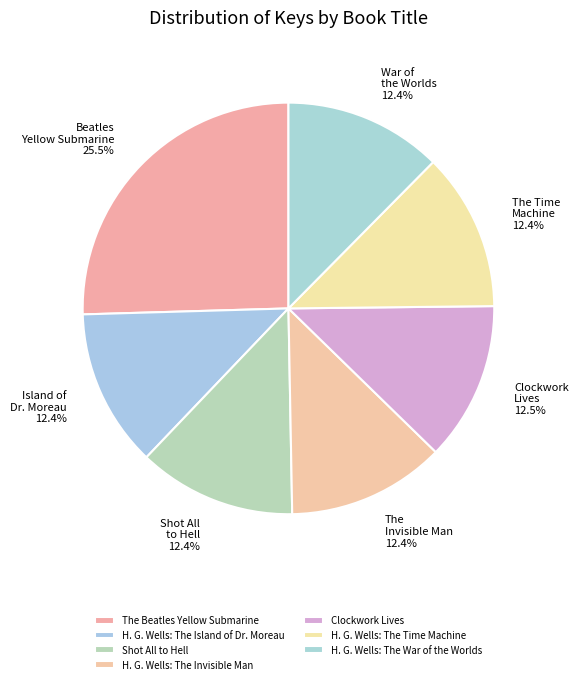

To the nearest percent, what is the average slice percentage?

14%